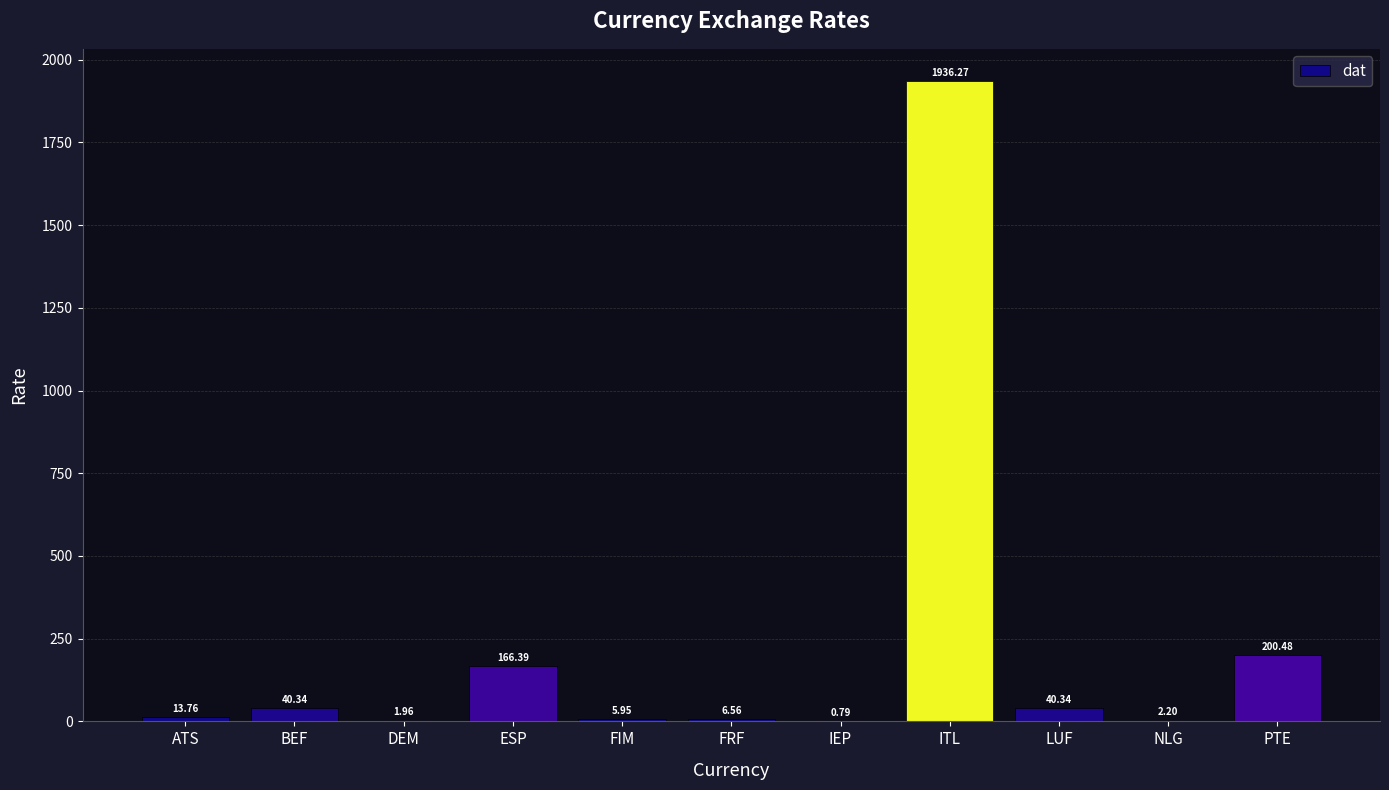

What is the sum of all values?

2415.0